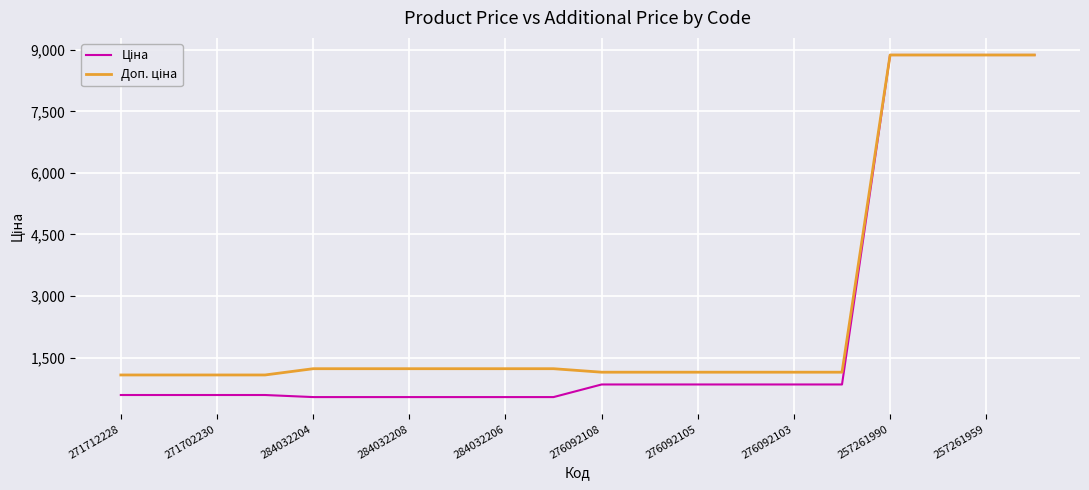

What is the greatest value displayed?

8874.6